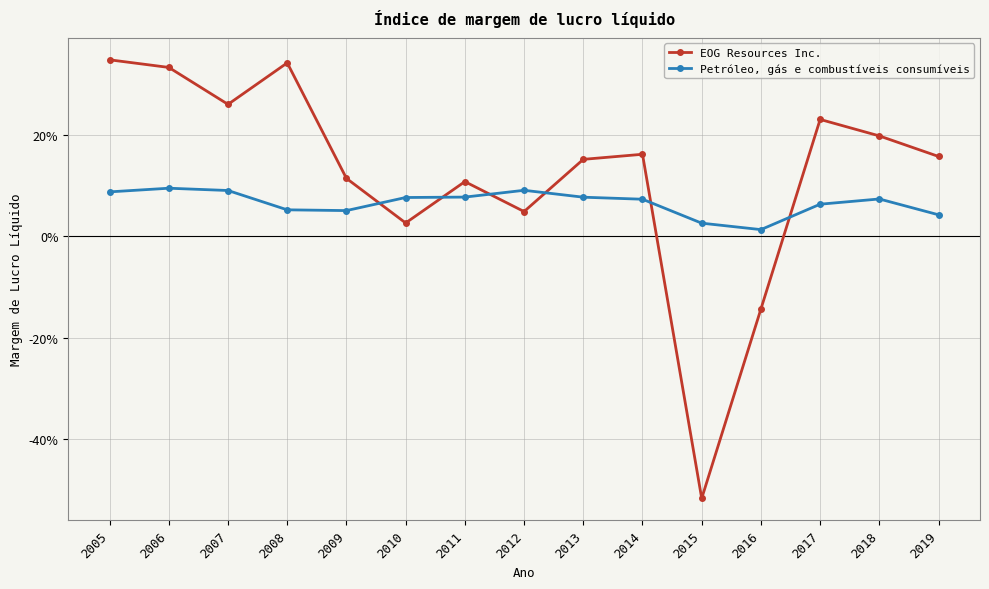

Between which two adjacent categories do EOG Resources Inc. and Petróleo, gás e combustíveis consumíveis first intersect?

2009 and 2010